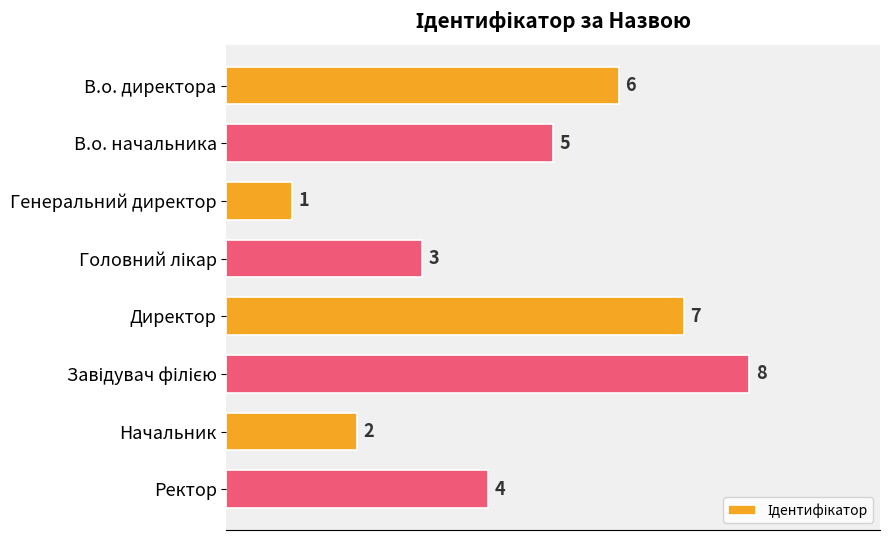

What is the difference between the maximum and minimum values?

7